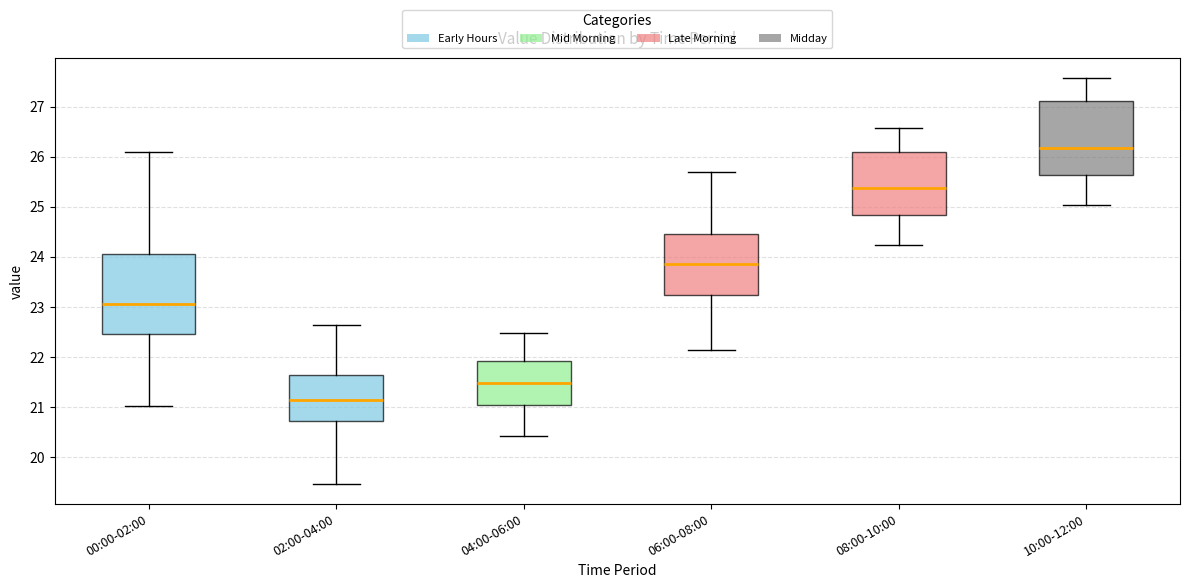

Reading left to right, read every box against the y-axis: the position of its median line, the range the box covers, and the ends of its whiskers. The values are not printed on the chart, so give them approximately, as read against the axis.

00:00-02:00: median 23.1, box 22.5 to 24.1, whiskers 21.0 to 26.1
02:00-04:00: median 21.2, box 20.7 to 21.6, whiskers 19.5 to 22.6
04:00-06:00: median 21.5, box 21.0 to 21.9, whiskers 20.4 to 22.5
06:00-08:00: median 23.9, box 23.2 to 24.5, whiskers 22.1 to 25.7
08:00-10:00: median 25.4, box 24.8 to 26.1, whiskers 24.2 to 26.6
10:00-12:00: median 26.2, box 25.6 to 27.1, whiskers 25.0 to 27.6